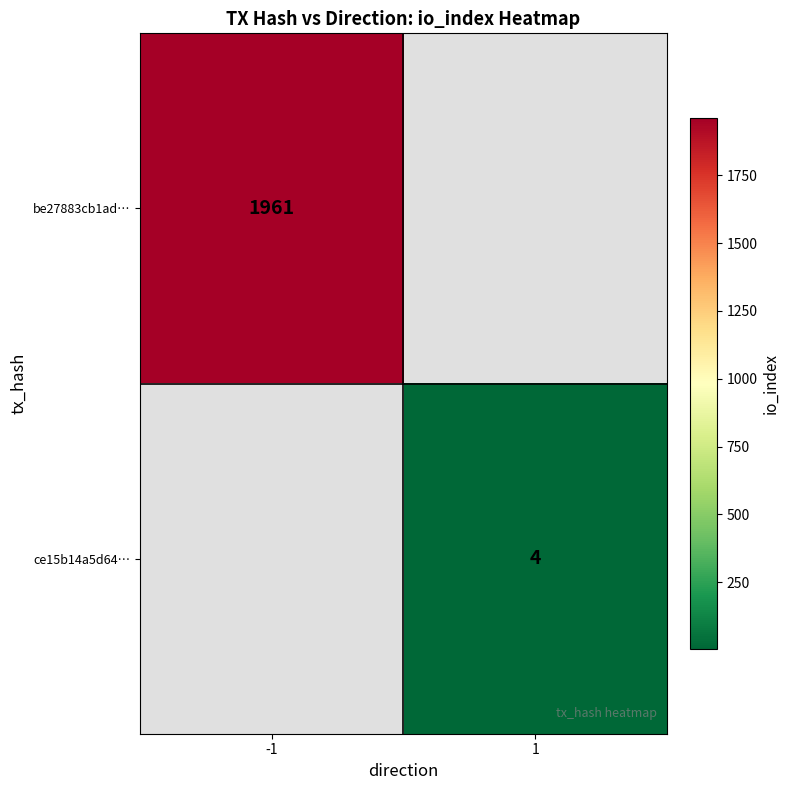

At how many categories does at least one series exceed 1289?

1